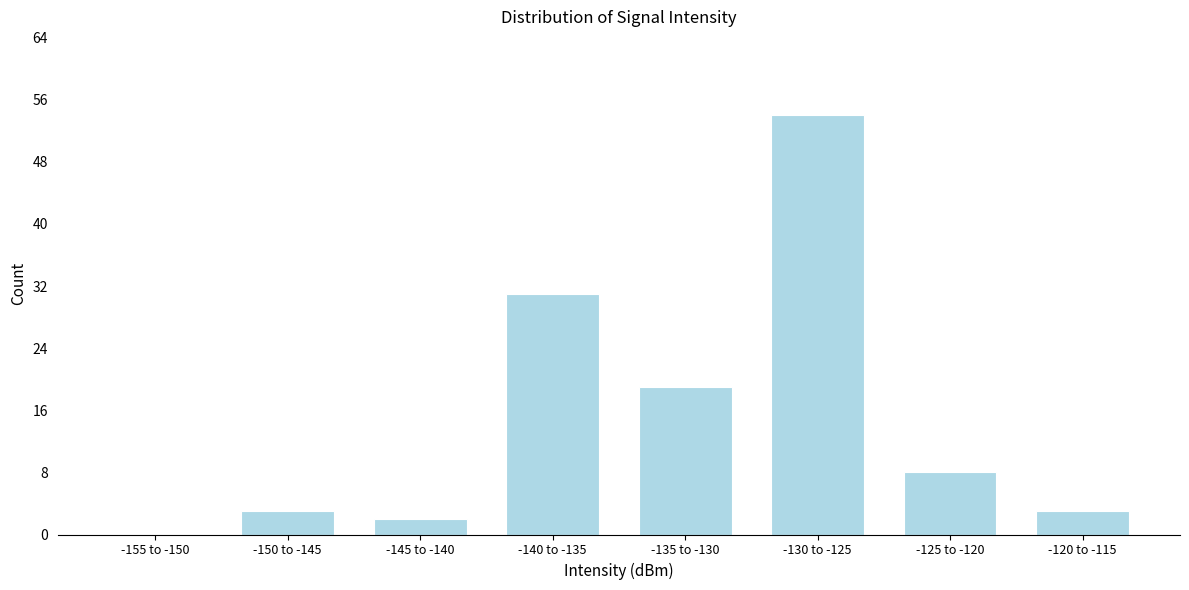

Reading left to right, extract all data points from this chart.

-155 to -150=0	-150 to -145=3	-145 to -140=2	-140 to -135=31	-135 to -130=19	-130 to -125=54	-125 to -120=8	-120 to -115=3